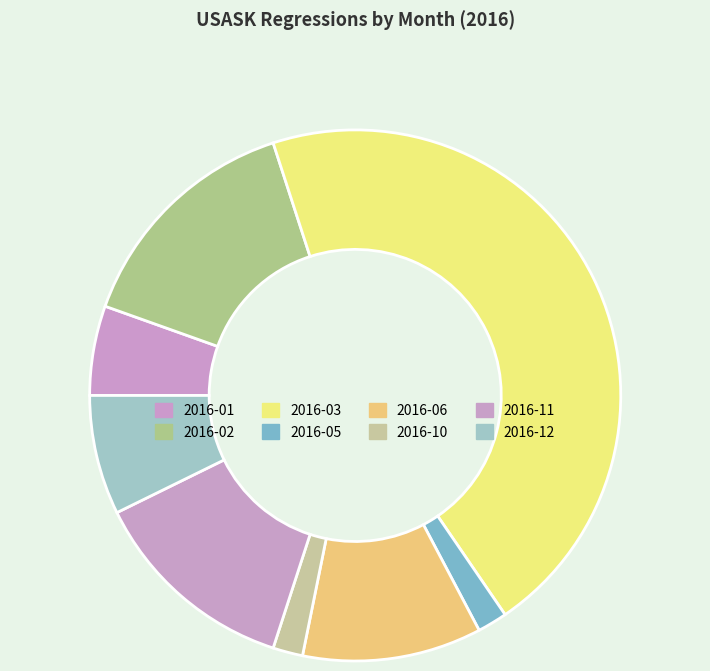

Which category has the biggest portion of the pie?

2016-03